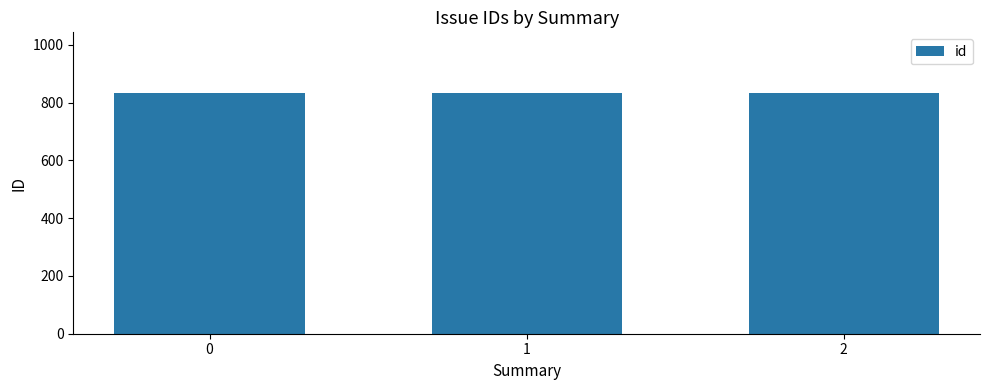

What is the smallest value displayed?

833